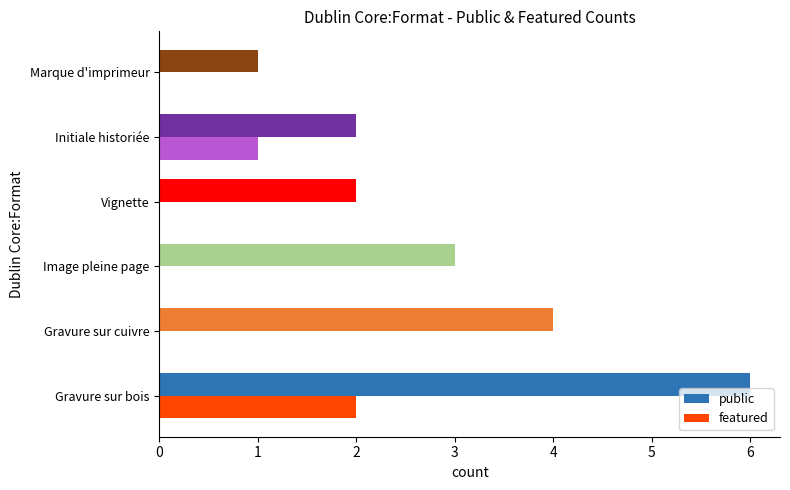

Between Gravure sur bois and Image pleine page, which series saw the biggest shift?

public